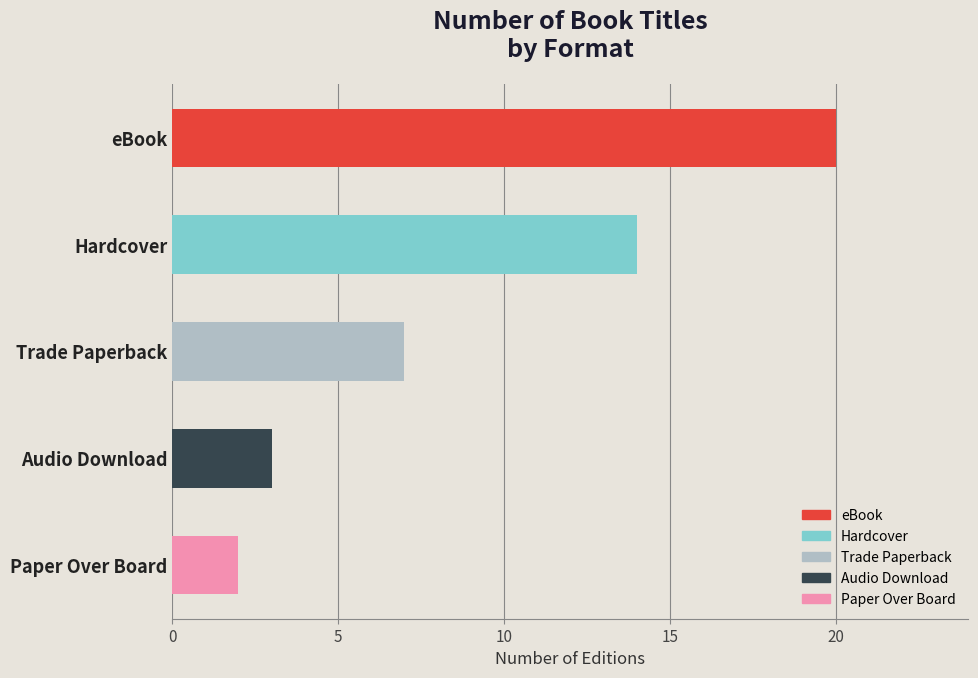

The chart shows a value of 2 at Paper Over Board. True or false?

True